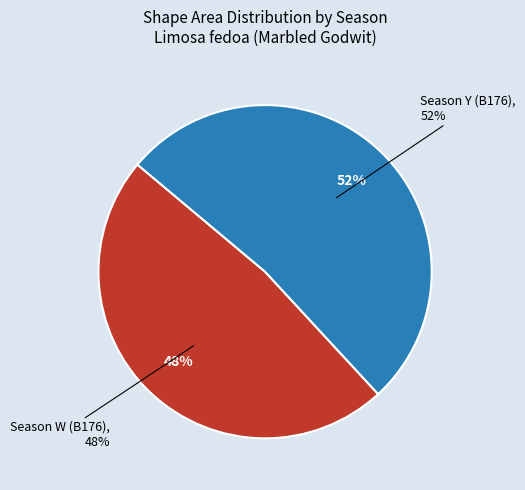

How many segments does this pie chart have?

2